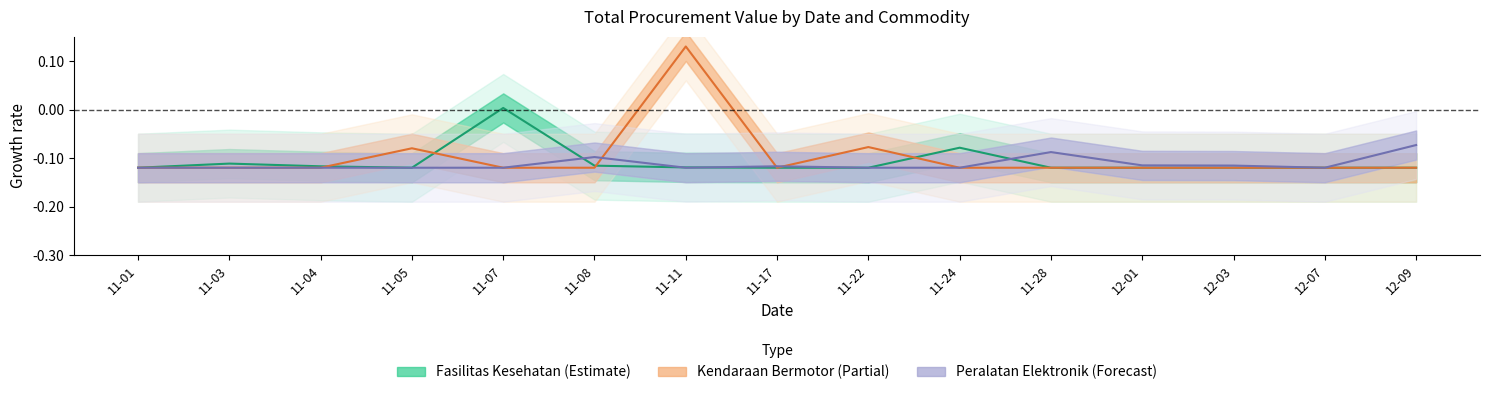

At which category does Peralatan Elektronik reach its first local peak?

11-08